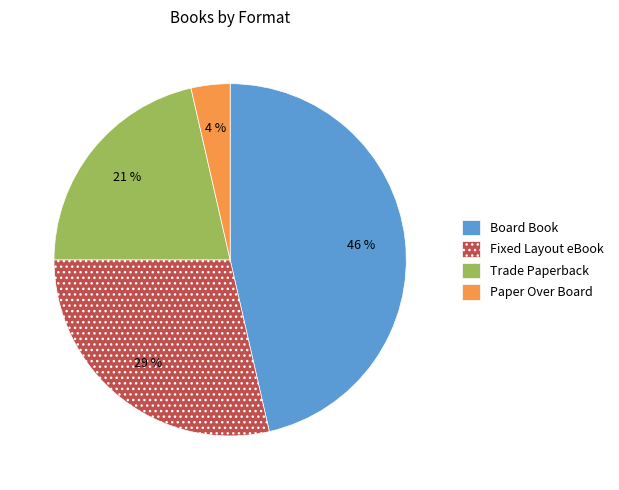

Is the sum of Board Book and Fixed Layout eBook greater than half?

Yes